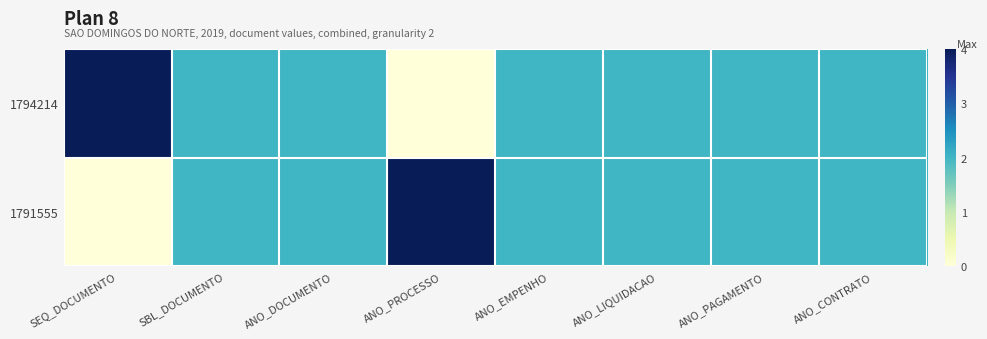

Which has a higher value, ANO_PAGAMENTO or ANO_CONTRATO?

ANO_PAGAMENTO